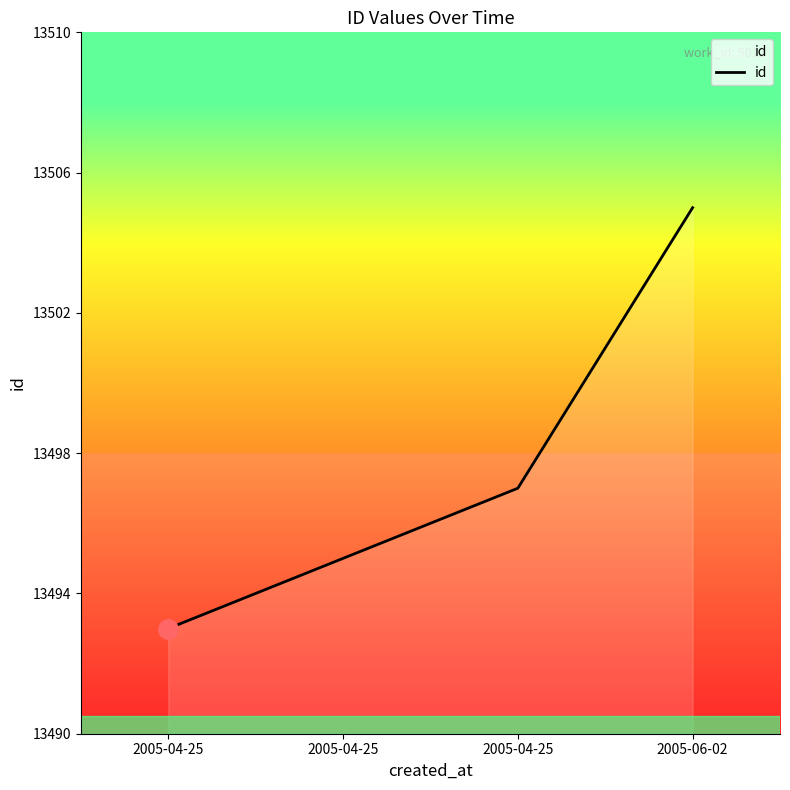

Rank the categories by value from lowest to highest.

2005-04-25, 2005-04-25, 2005-04-25, 2005-06-02